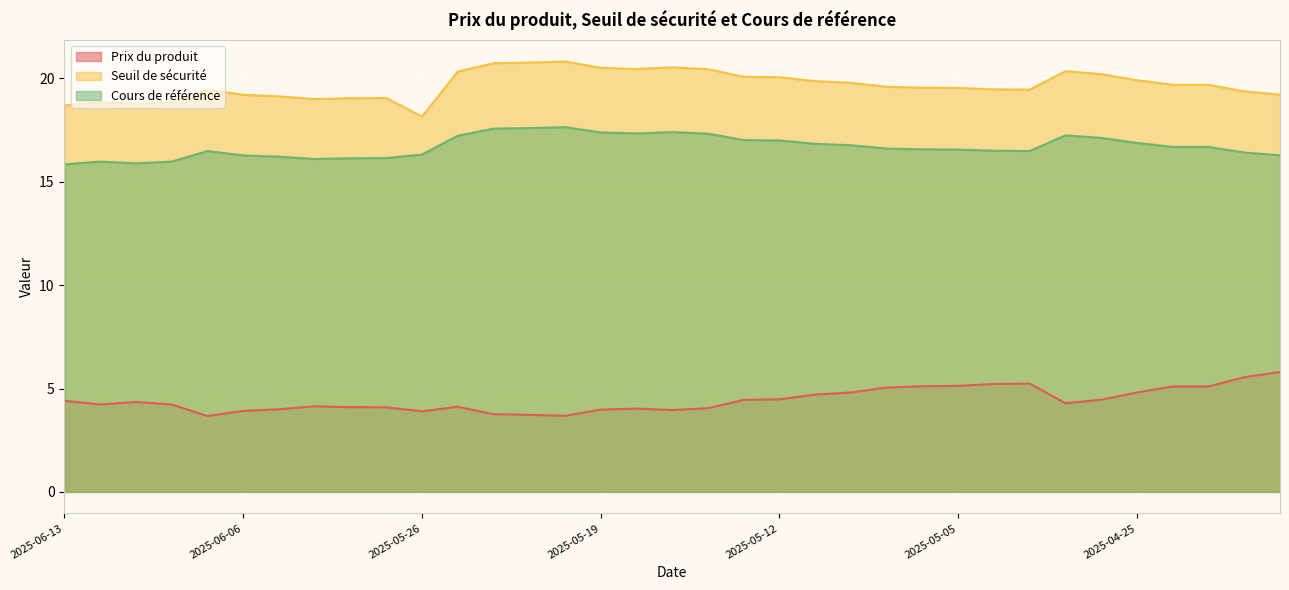

Is the value of Cours de référence at 2025-05-13 greater than the value of Seuil de sécurité at 2025-04-30?

No